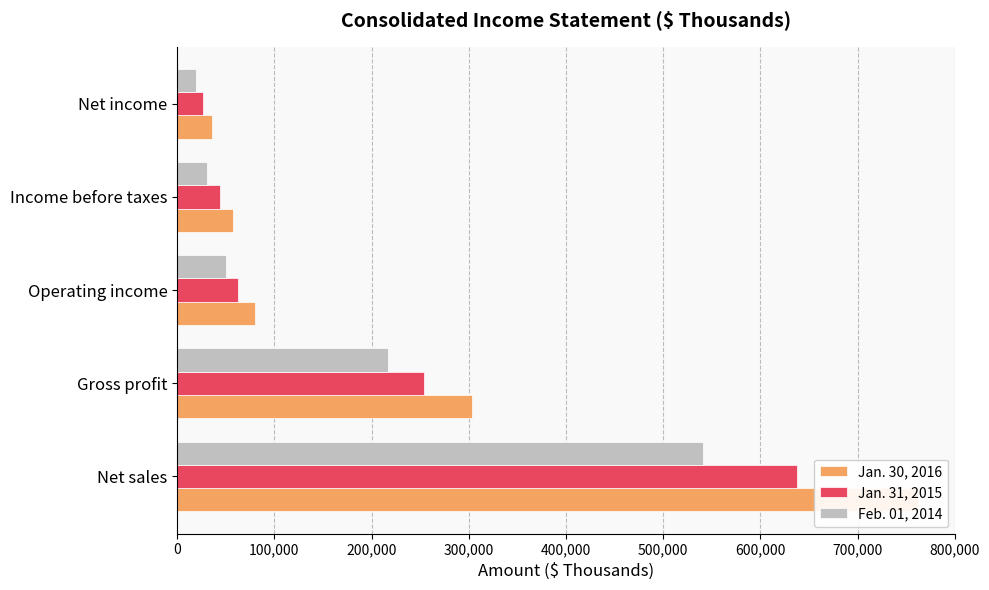

Is the value of Jan. 30, 2016 at Gross profit greater than the value of Jan. 31, 2015 at Net income?

Yes